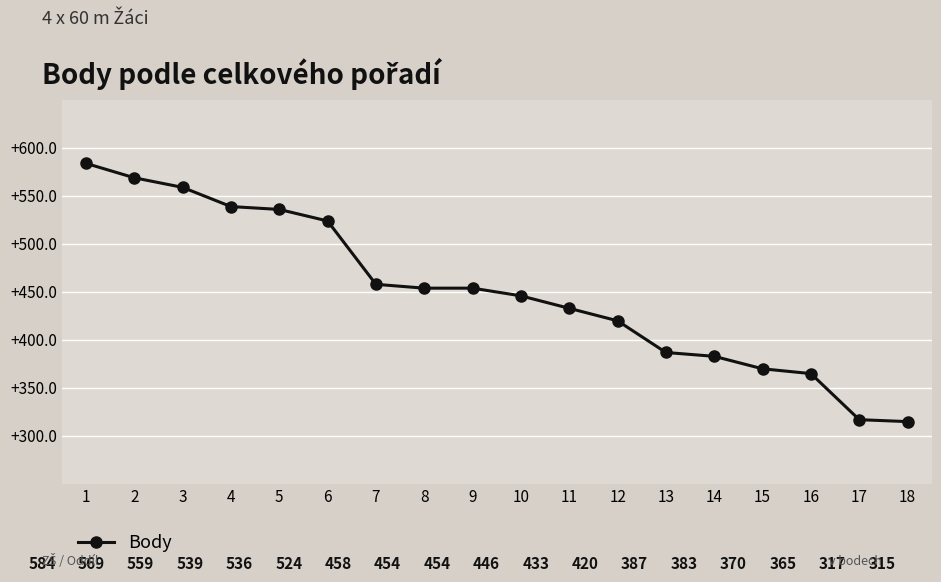

What is the greatest value displayed?

584